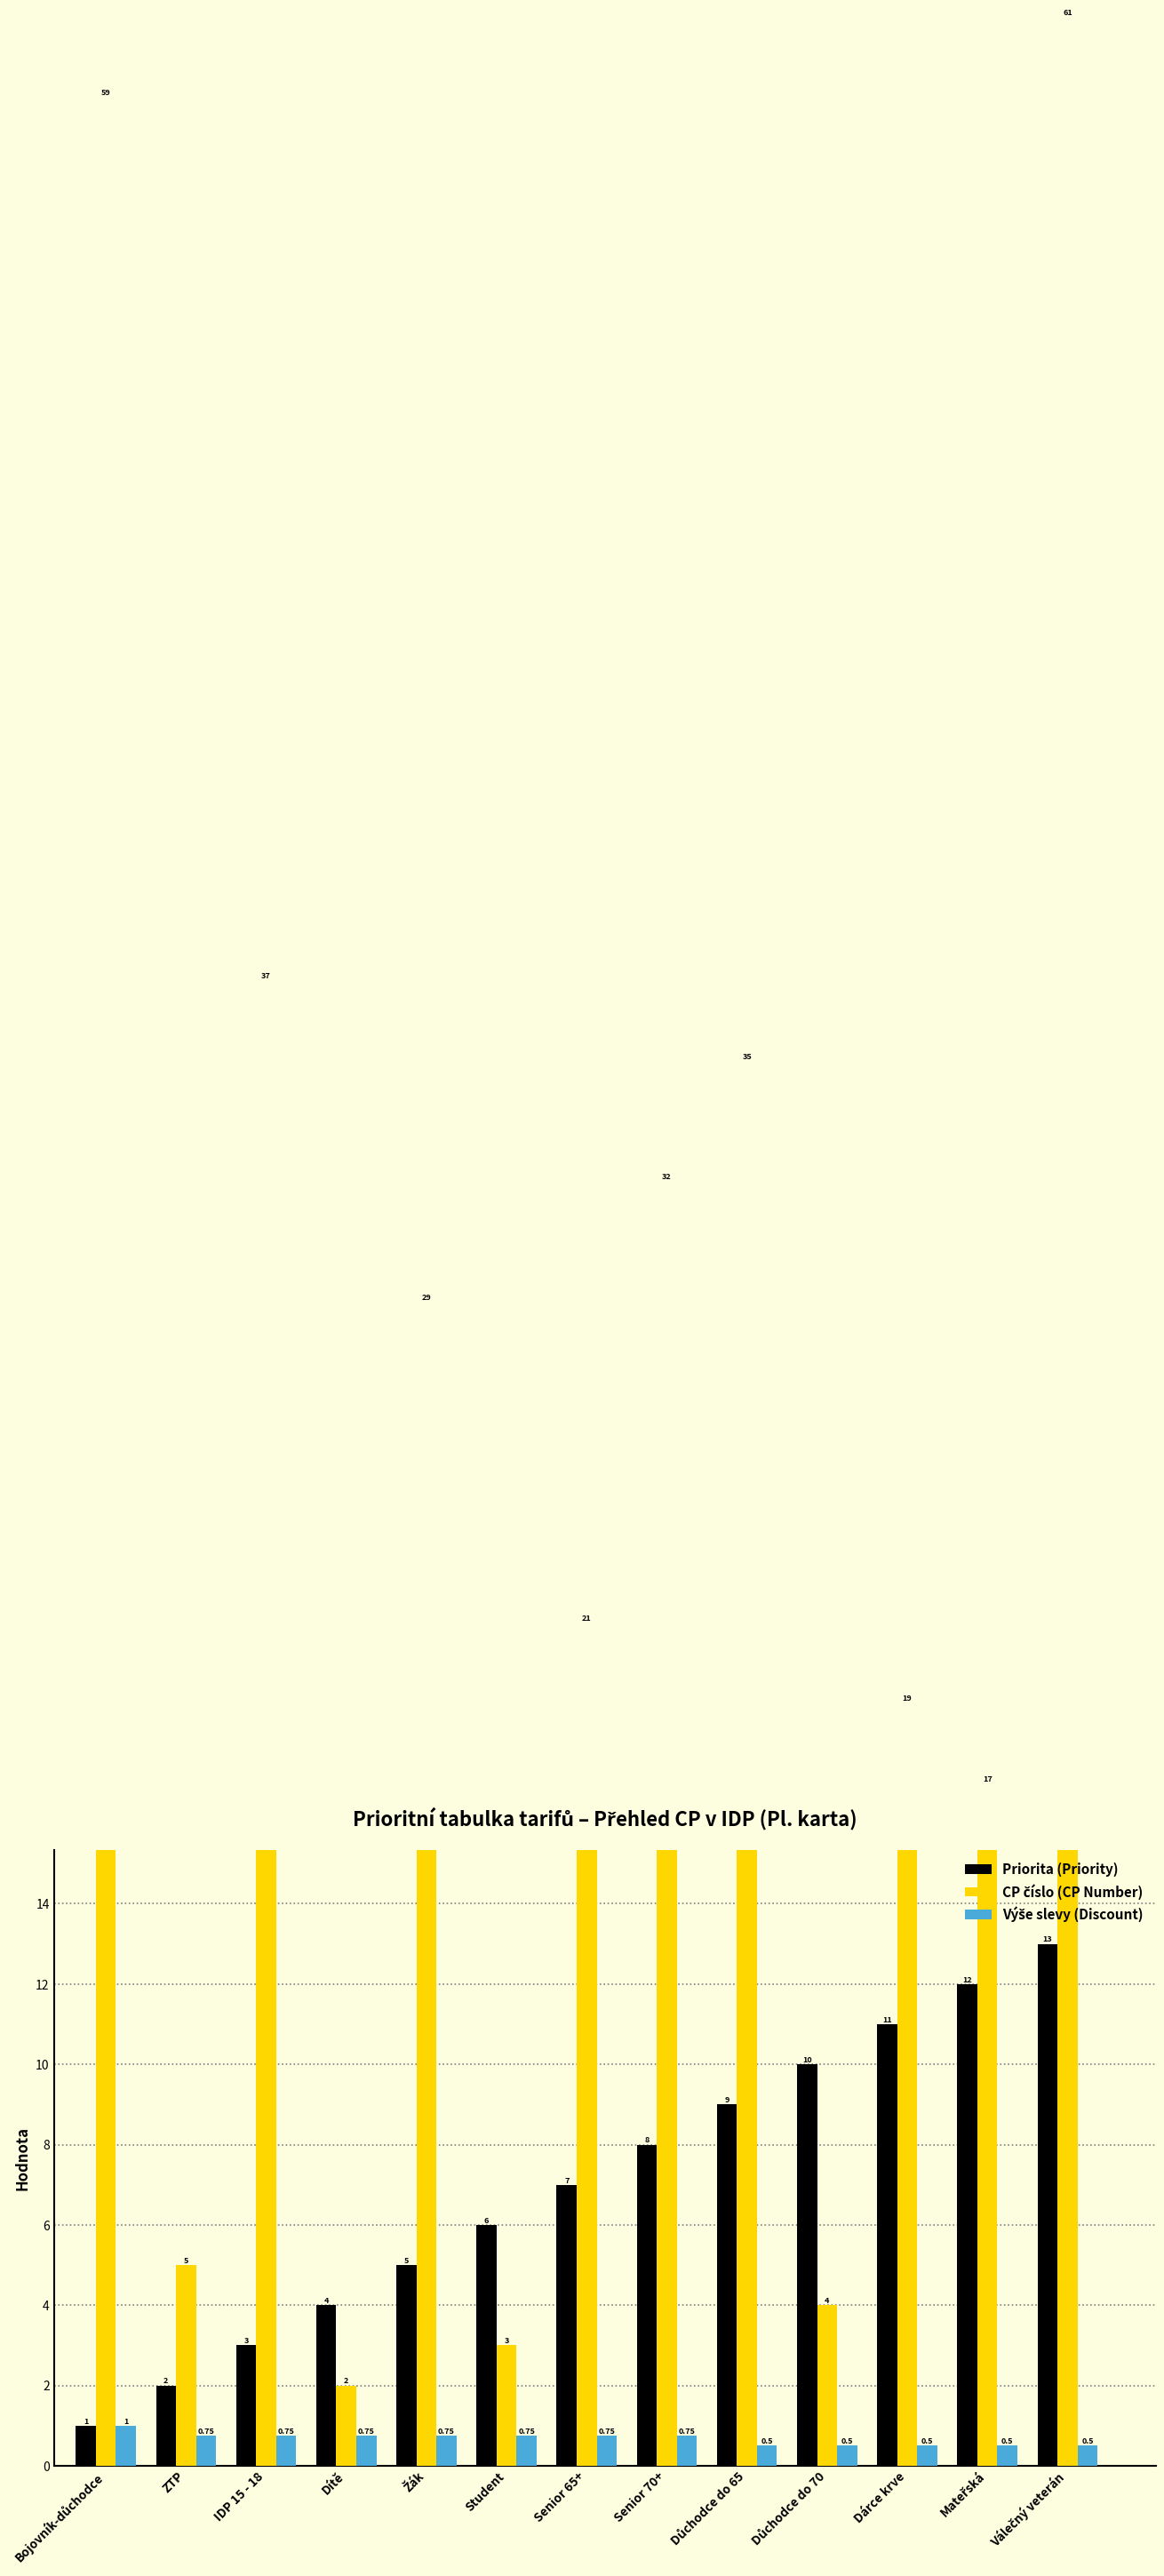

True or false: Výše slevy (Discount) has a value of 0.5 at Válečný veterán.

True